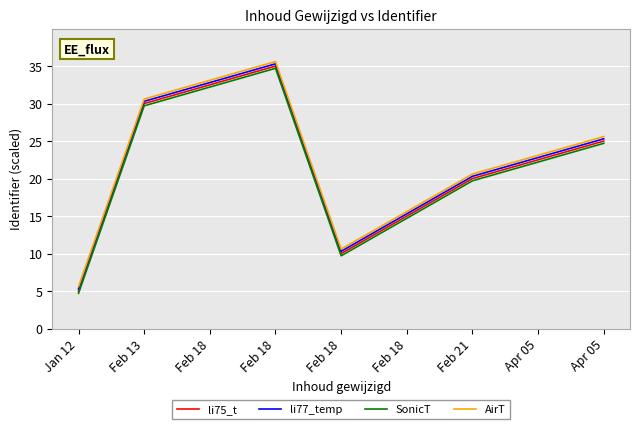

What are all the series names shown in the legend?

li75_t, li77_temp, SonicT, AirT